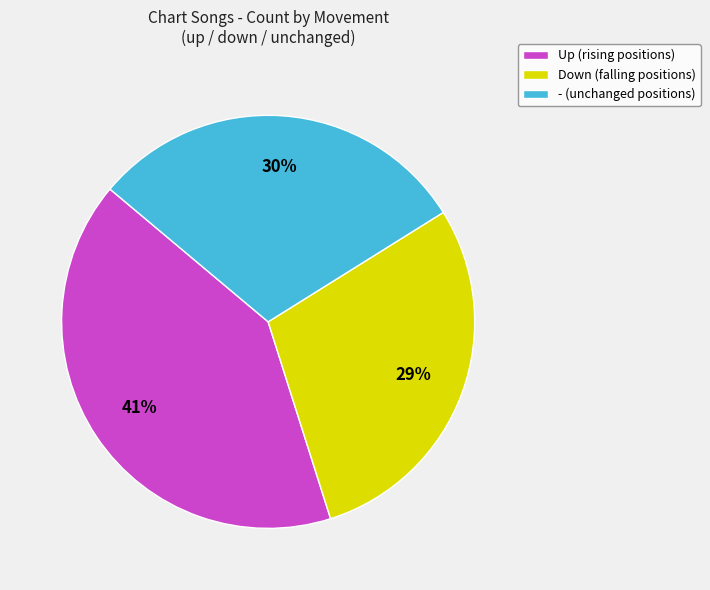

Count the number of slices in the pie.

3